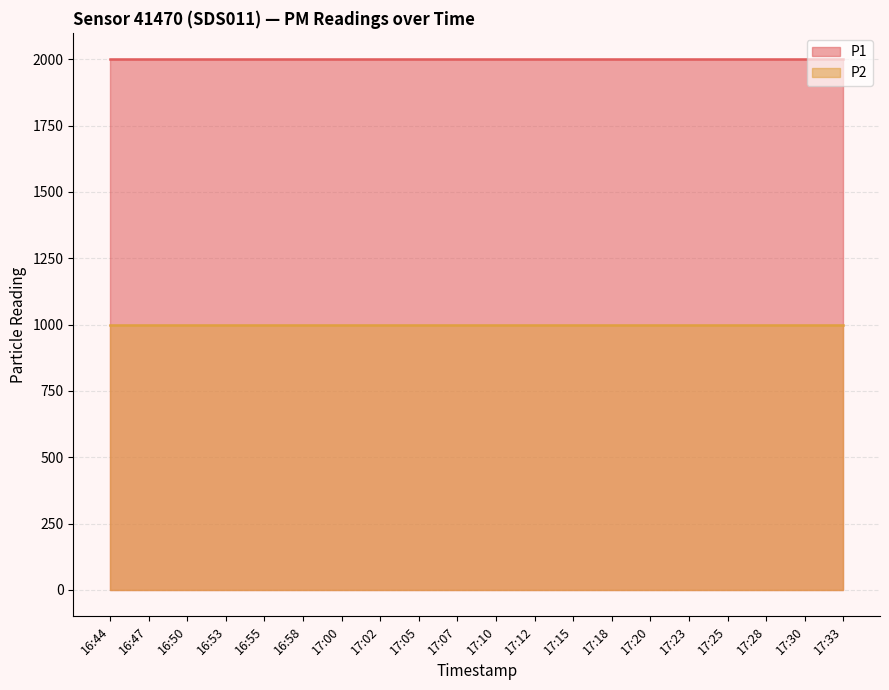

Is it true that P2 equals 306.6 at 17:25?

False